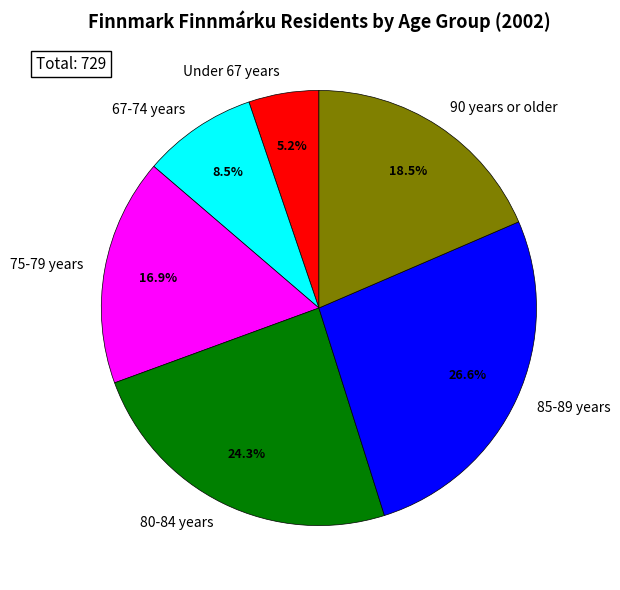

How many segments does this pie chart have?

6